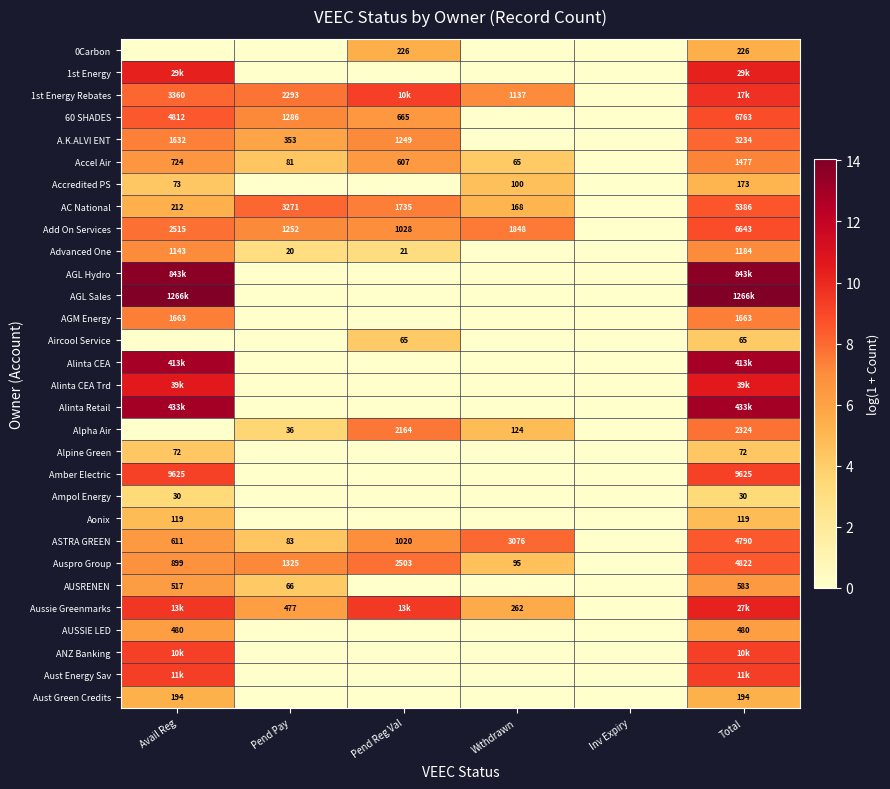

What is the total value across all series at Avail Reg?

217.7